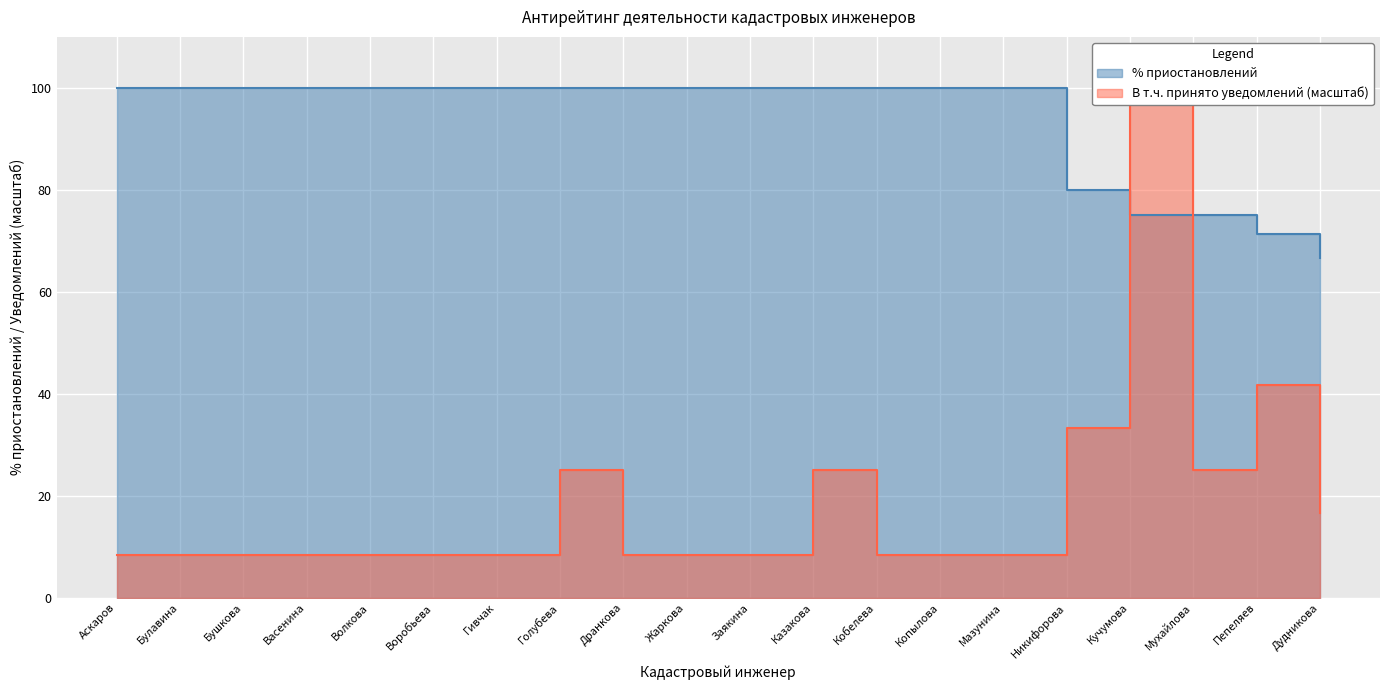

Read the % приостановлений value at Кобелева.

100.0